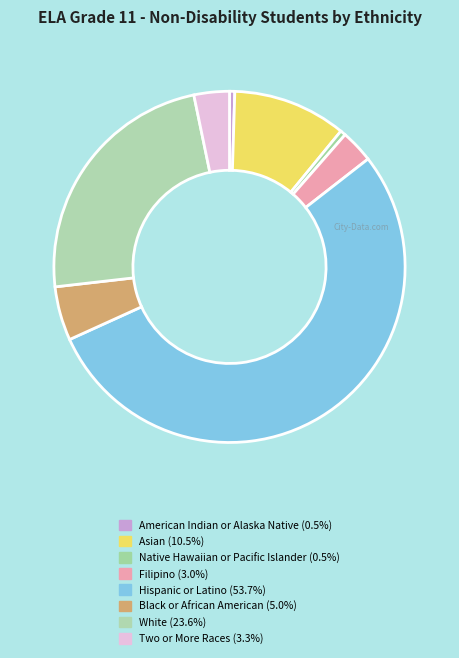

Rank the categories by value from lowest to highest.

American Indian or Alaska Native, Native Hawaiian or Pacific Islander, Filipino, Two or More Races, Black or African American, Asian, White, Hispanic or Latino